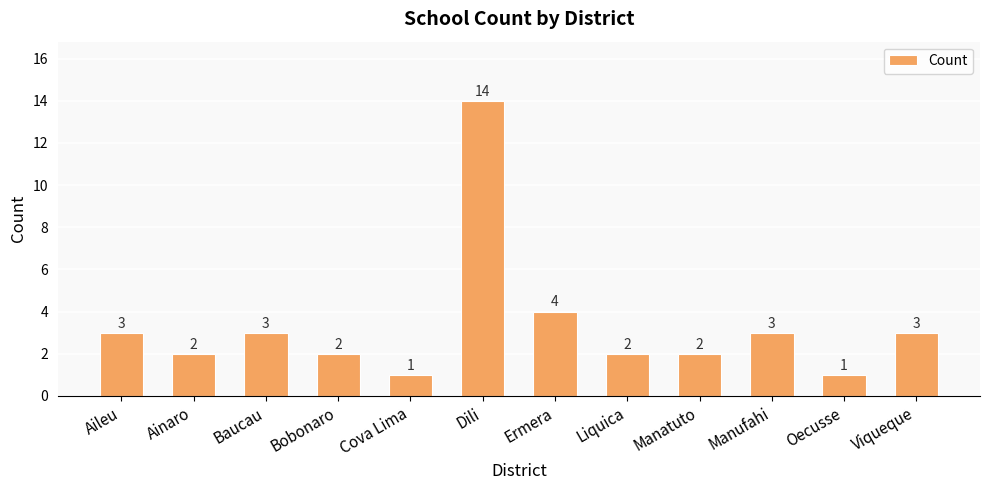

Count the number of data series in this chart.

1